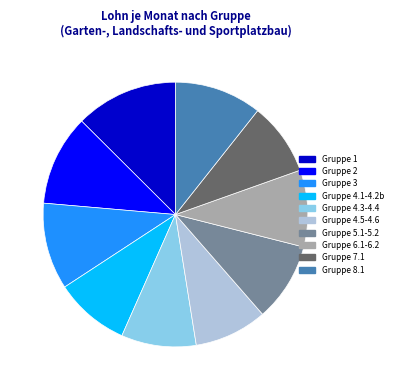

Is there a majority slice in this chart?

No